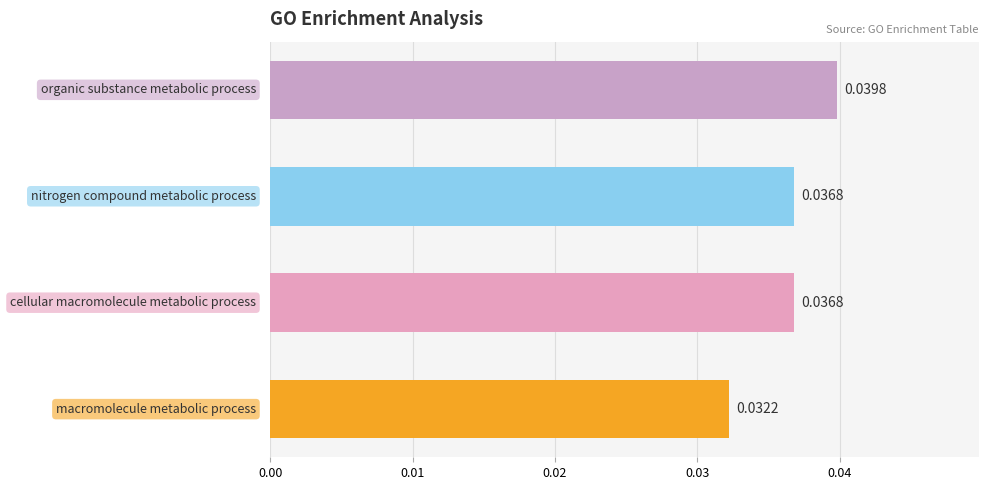

Does the chart contain any negative values?

No